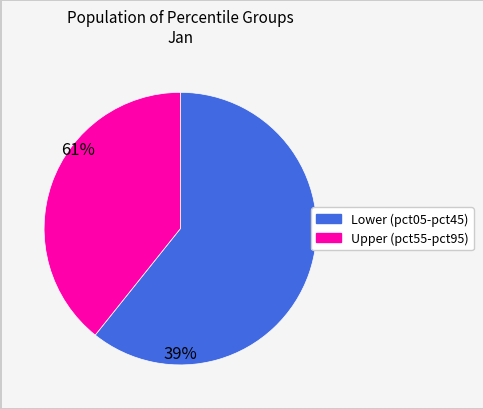

Does any single category account for the majority?

Yes